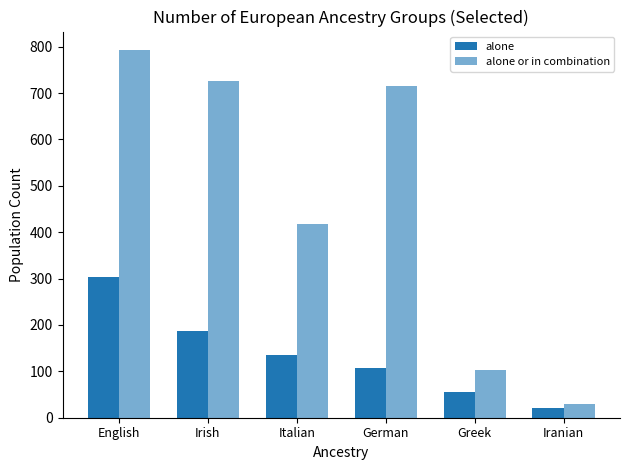

Count the number of data series in this chart.

2